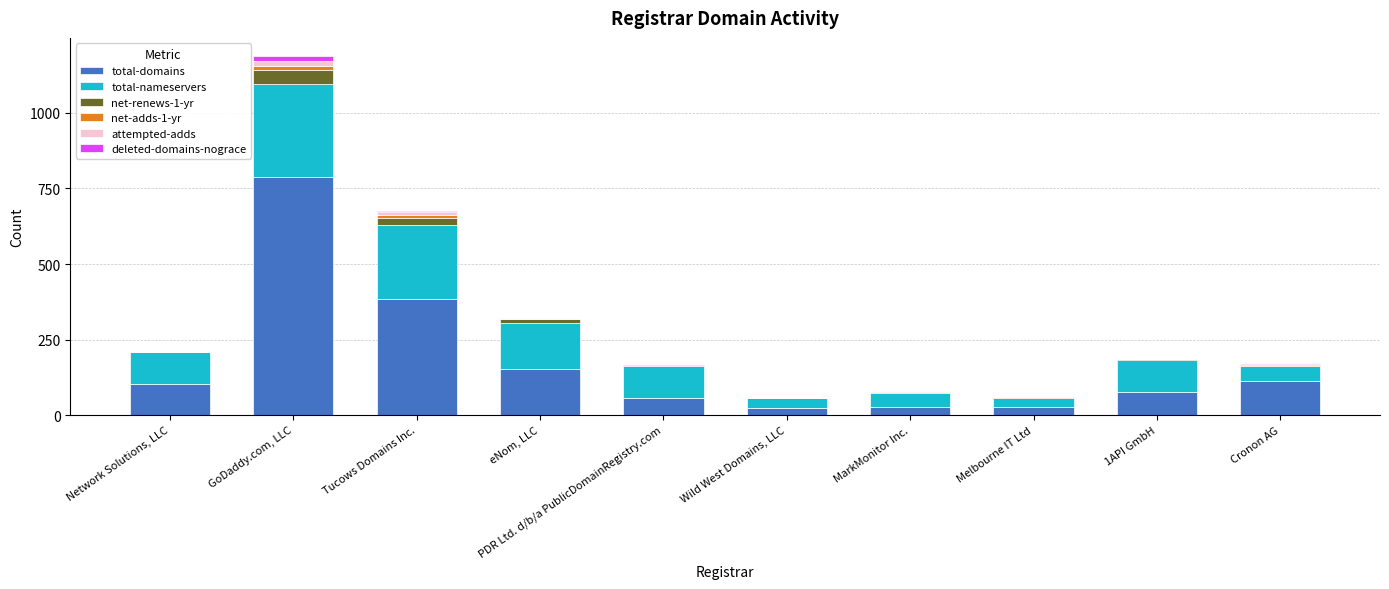

Where is total-nameservers nearest to the value 170?

eNom, LLC